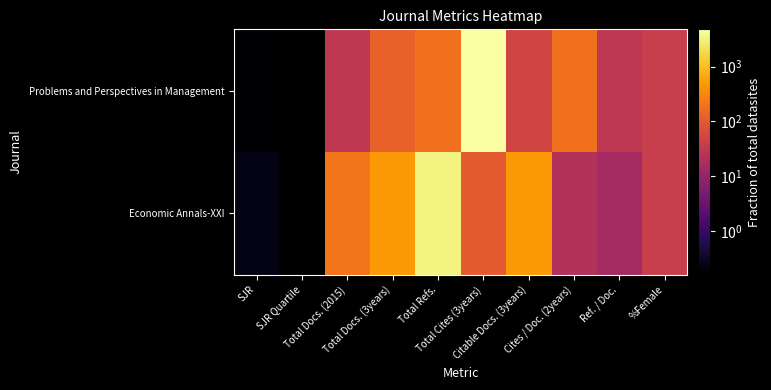

List the series in order of their overall mean, highest first.

Problems and Perspectives in Management, Economic Annals-XXI